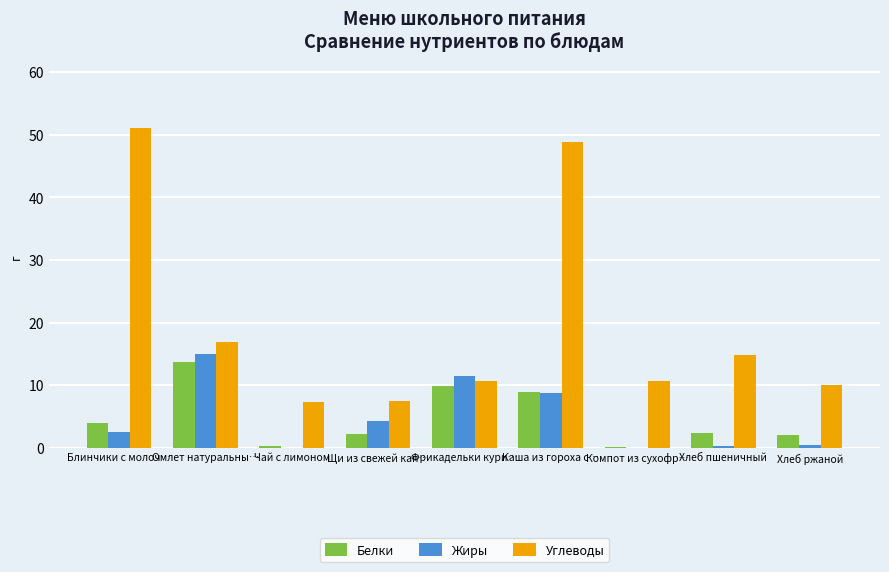

The Углеводы series shows 14.8 at Хлеб пшеничный. True or false?

True